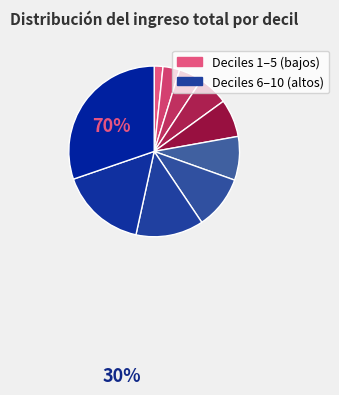

What is the smallest slice in the pie chart?

Decil 1